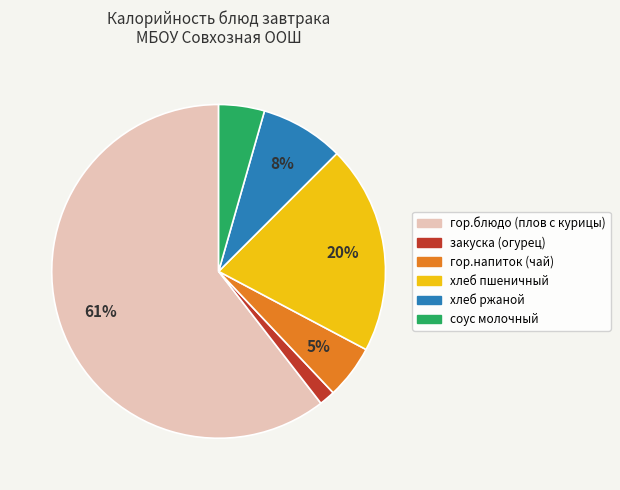

Does хлеб ржаной account for over 50% of the chart?

No